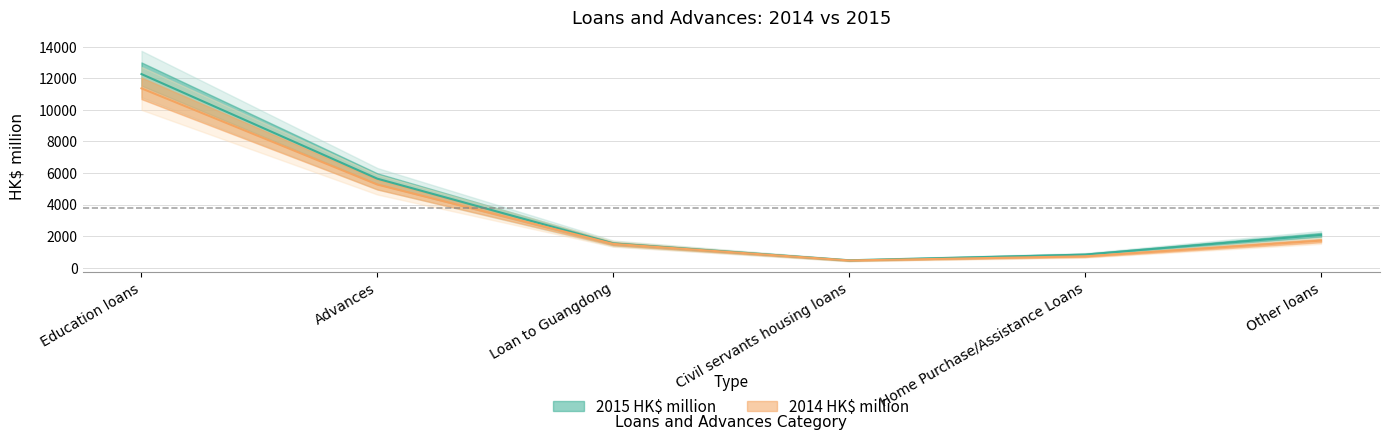

List the series in order of their overall mean, highest first.

2015 HK$ million, 2014 HK$ million